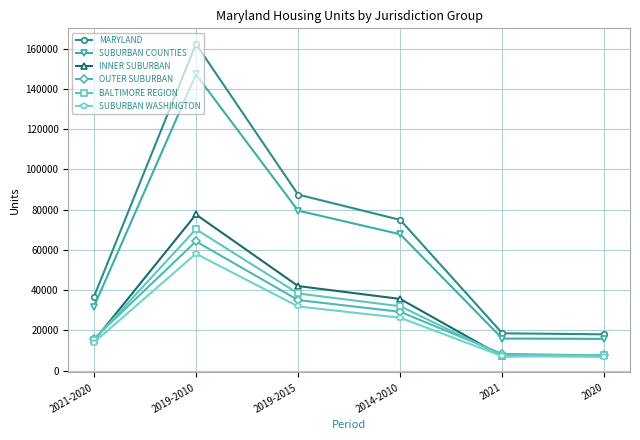

At which label does SUBURBAN WASHINGTON first exceed 26218?

2019-2010